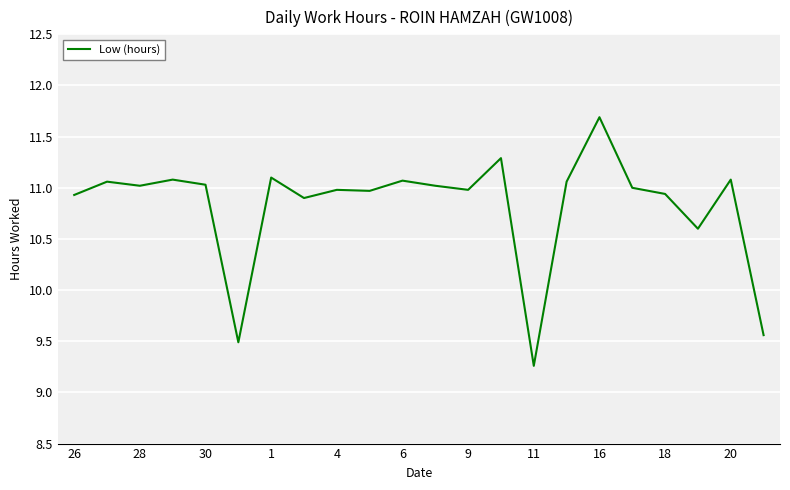

What is the maximum value shown in the chart?

11.7